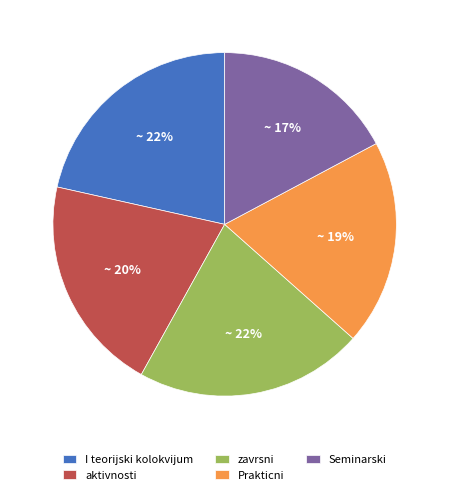

Which category has the smallest portion of the pie?

Seminarski